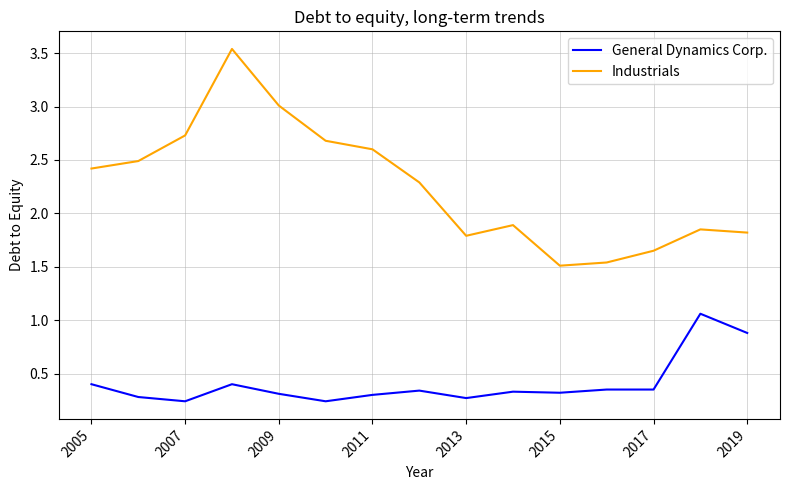

List the series in order of their peak value, lowest first.

General Dynamics Corp., Industrials